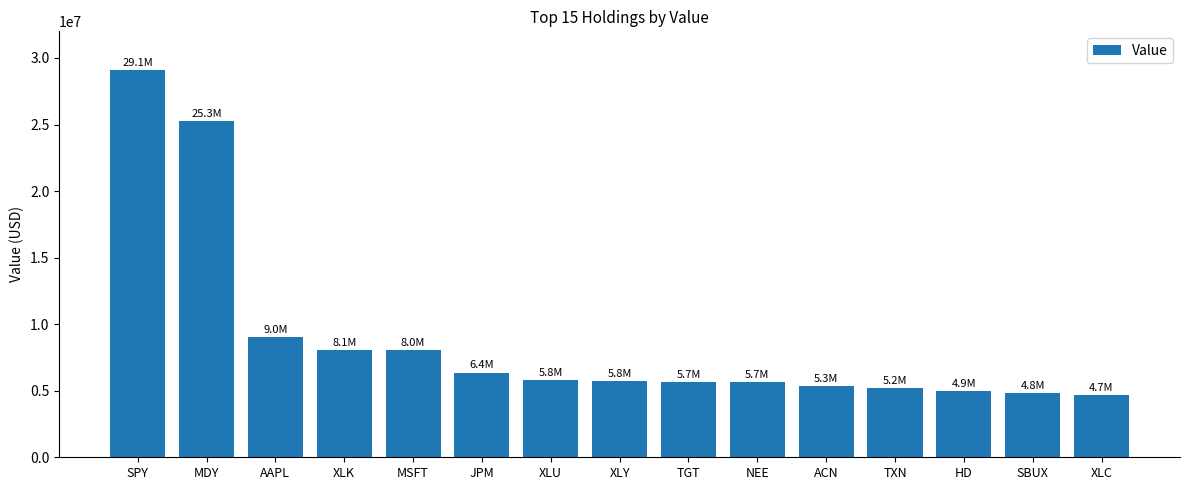

Count the number of categories in the chart.

15